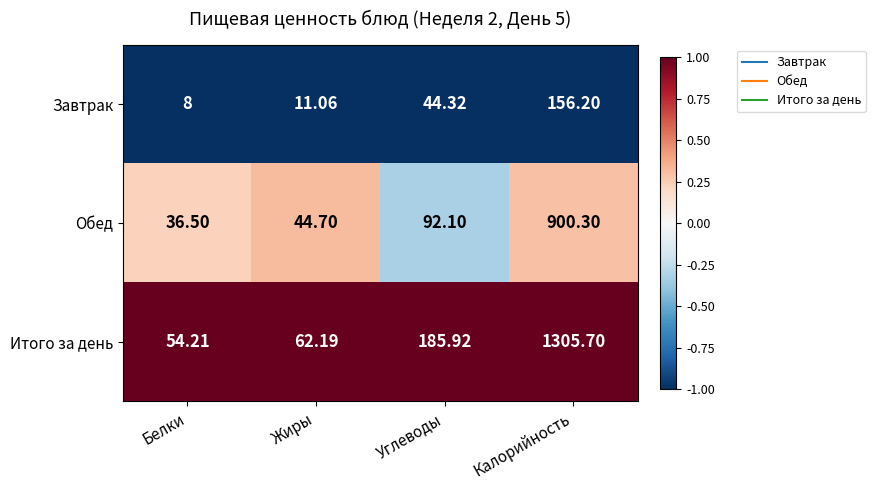

Which series has the largest total across all categories?

Итого за день